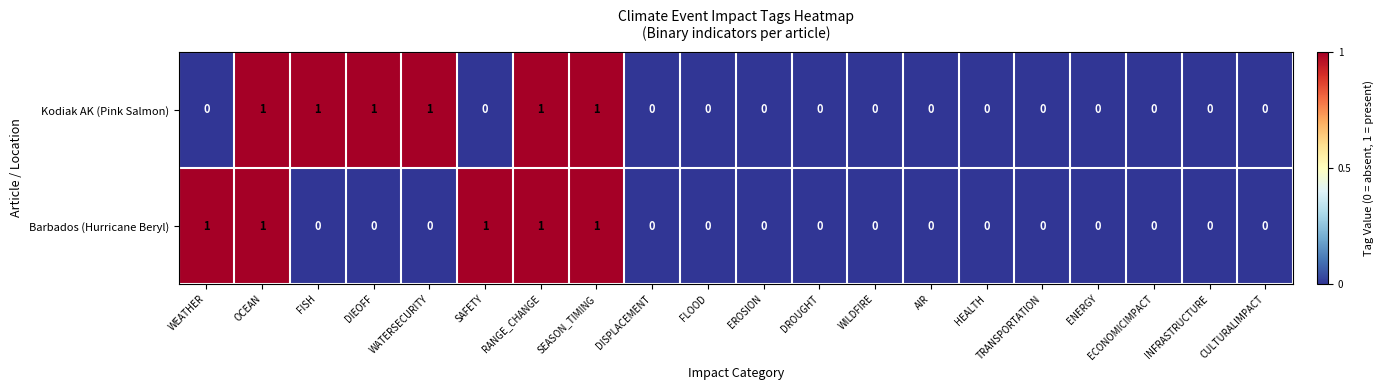

Rank the series by their average value, from highest to lowest.

Kodiak AK (Pink Salmon), Barbados (Hurricane Beryl)